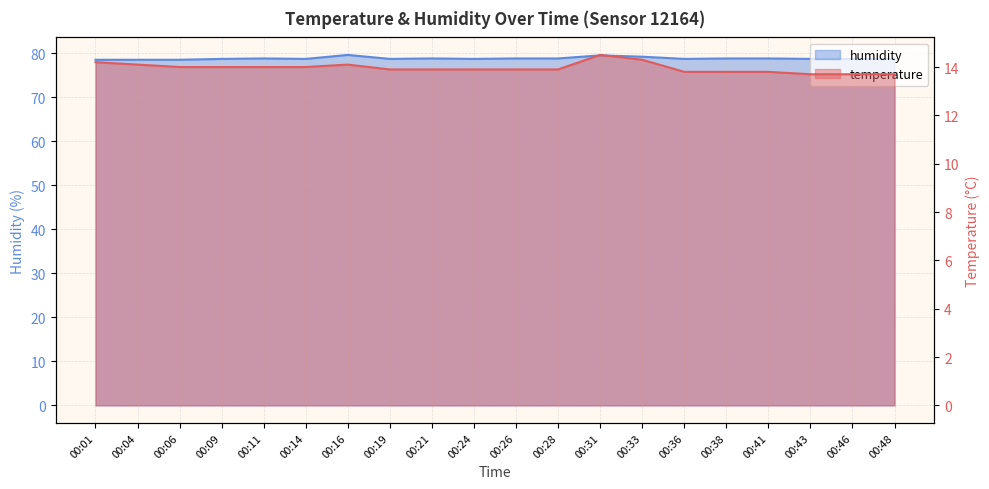

In humidity, how many points are lower than both neighbors (excluding endpoints)?

4